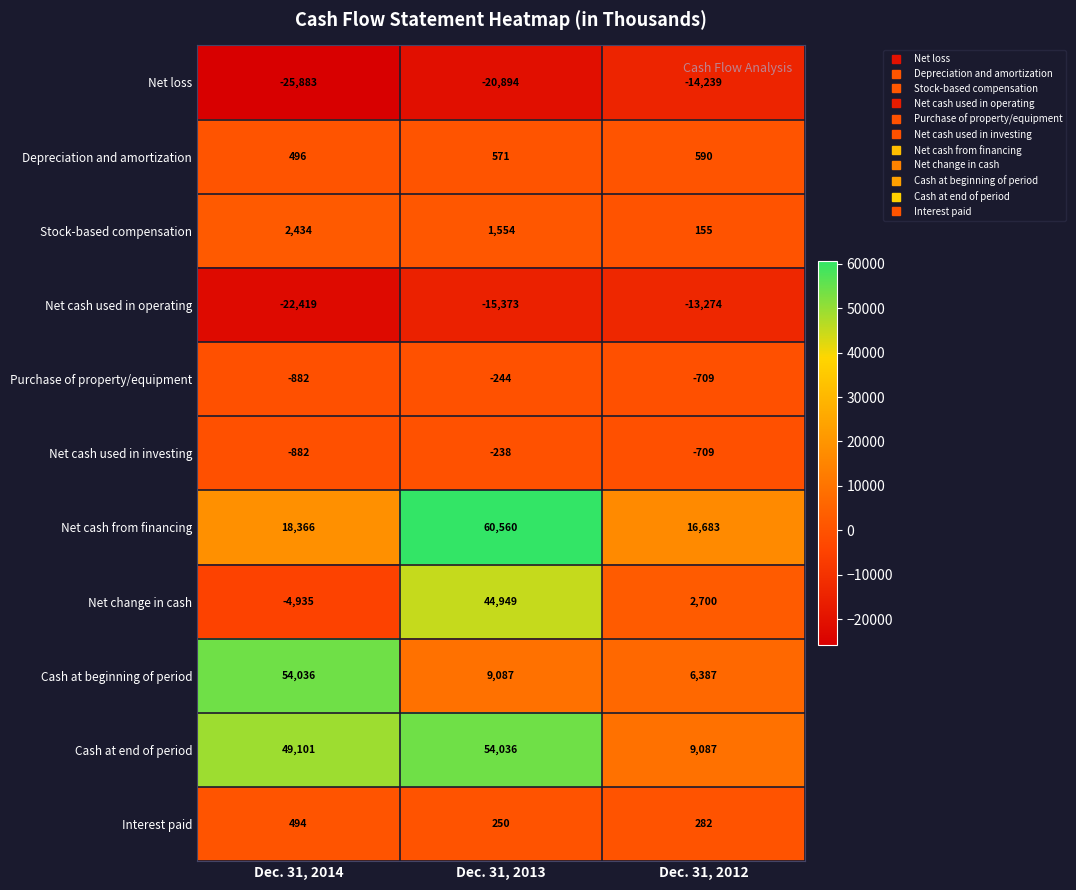

Count the number of categories in the chart.

3